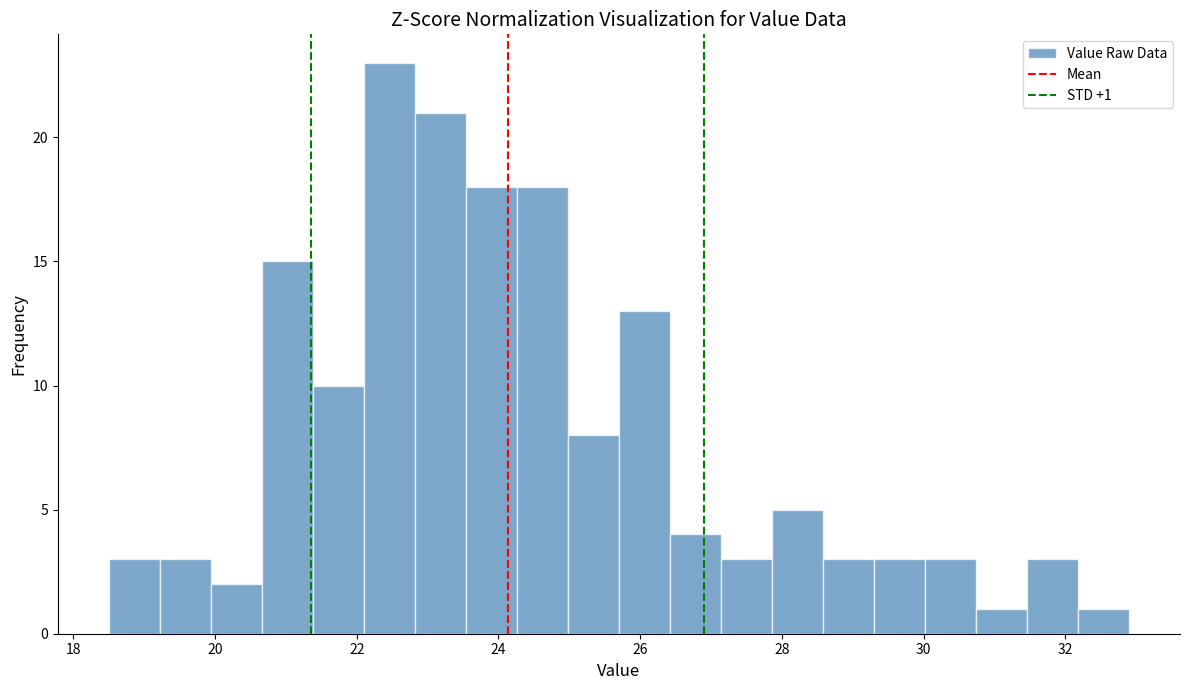

Around what value on the x-axis is the tallest bar? Give the approximate position of its centre, as read against the axis.

22.4